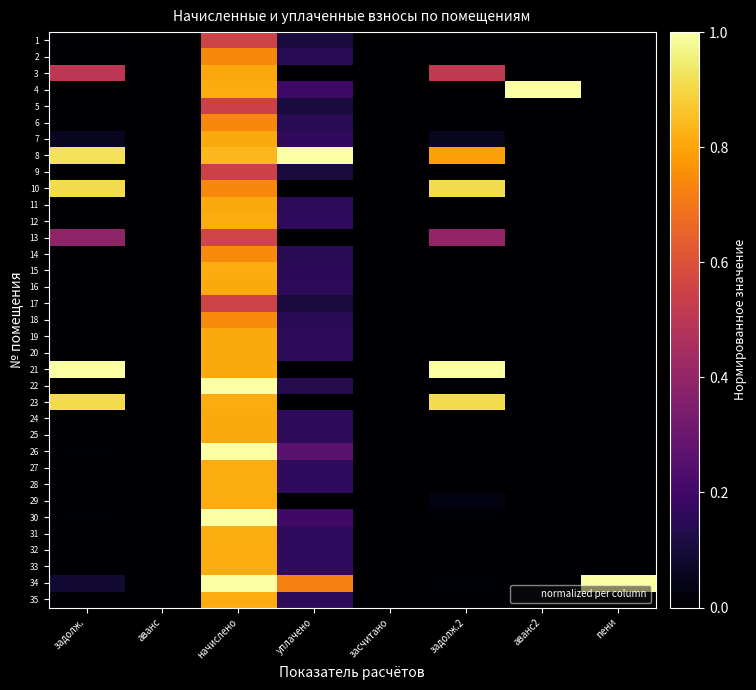

Reading left to right, extract all data points from this chart.

1: задолж.=0.0	аванс=0.0	начислено=0.6	уплачено=0.1	засчитано=0.0	задолж.2=0.0	аванс2=0.0	пени=0.0
2: задолж.=0.0	аванс=0.0	начислено=0.7	уплачено=0.1	засчитано=0.0	задолж.2=0.0	аванс2=0.0	пени=0.0
3: задолж.=0.5	аванс=0.0	начислено=0.8	уплачено=0.0	засчитано=0.0	задолж.2=0.5	аванс2=0.0	пени=0.0
4: задолж.=0.0	аванс=0.0	начислено=0.8	уплачено=0.2	засчитано=0.0	задолж.2=0.0	аванс2=1.0	пени=0.0
5: задолж.=0.0	аванс=0.0	начислено=0.5	уплачено=0.1	засчитано=0.0	задолж.2=0.0	аванс2=0.0	пени=0.0
6: задолж.=0.0	аванс=0.0	начислено=0.7	уплачено=0.1	засчитано=0.0	задолж.2=0.0	аванс2=0.0	пени=0.0
7: задолж.=0.1	аванс=0.0	начислено=0.8	уплачено=0.2	засчитано=0.0	задолж.2=0.1	аванс2=0.0	пени=0.0
8: задолж.=0.9	аванс=0.0	начислено=0.8	уплачено=1.0	засчитано=0.0	задолж.2=0.8	аванс2=0.0	пени=0.0
9: задолж.=0.0	аванс=0.0	начислено=0.5	уплачено=0.1	засчитано=0.0	задолж.2=0.0	аванс2=0.0	пени=0.0
10: задолж.=0.9	аванс=0.0	начислено=0.7	уплачено=0.0	засчитано=0.0	задолж.2=0.9	аванс2=0.0	пени=0.0
11: задолж.=0.0	аванс=0.0	начислено=0.8	уплачено=0.2	засчитано=0.0	задолж.2=0.0	аванс2=0.0	пени=0.0
12: задолж.=0.0	аванс=0.0	начислено=0.8	уплачено=0.2	засчитано=0.0	задолж.2=0.0	аванс2=0.0	пени=0.0
13: задолж.=0.4	аванс=0.0	начислено=0.6	уплачено=0.0	засчитано=0.0	задолж.2=0.4	аванс2=0.0	пени=0.0
14: задолж.=0.0	аванс=0.0	начислено=0.7	уплачено=0.1	засчитано=0.0	задолж.2=0.0	аванс2=0.0	пени=0.0
15: задолж.=0.0	аванс=0.0	начислено=0.8	уплачено=0.2	засчитано=0.0	задолж.2=0.0	аванс2=0.0	пени=0.0
16: задолж.=0.0	аванс=0.0	начислено=0.8	уплачено=0.2	засчитано=0.0	задолж.2=0.0	аванс2=0.0	пени=0.0
17: задолж.=0.0	аванс=0.0	начислено=0.6	уплачено=0.1	засчитано=0.0	задолж.2=0.0	аванс2=0.0	пени=0.0
18: задолж.=0.0	аванс=0.0	начислено=0.7	уплачено=0.1	засчитано=0.0	задолж.2=0.0	аванс2=0.0	пени=0.0
19: задолж.=0.0	аванс=0.0	начислено=0.8	уплачено=0.2	засчитано=0.0	задолж.2=0.0	аванс2=0.0	пени=0.0
20: задолж.=0.0	аванс=0.0	начислено=0.8	уплачено=0.2	засчитано=0.0	задолж.2=0.0	аванс2=0.0	пени=0.0
21: задолж.=1.0	аванс=0.0	начислено=0.8	уплачено=0.0	засчитано=0.0	задолж.2=1.0	аванс2=0.0	пени=0.0
22: задолж.=0.0	аванс=0.0	начислено=1.0	уплачено=0.1	засчитано=0.0	задолж.2=0.0	аванс2=0.0	пени=0.0
23: задолж.=0.9	аванс=0.0	начислено=0.8	уплачено=0.0	засчитано=0.0	задолж.2=0.9	аванс2=0.0	пени=0.0
24: задолж.=0.0	аванс=0.0	начислено=0.8	уплачено=0.2	засчитано=0.0	задолж.2=0.0	аванс2=0.0	пени=0.0
25: задолж.=0.0	аванс=0.0	начислено=0.8	уплачено=0.2	засчитано=0.0	задолж.2=0.0	аванс2=0.0	пени=0.0
26: задолж.=0.0	аванс=0.0	начислено=1.0	уплачено=0.3	засчитано=0.0	задолж.2=0.0	аванс2=0.0	пени=0.0
27: задолж.=0.0	аванс=0.0	начислено=0.8	уплачено=0.2	засчитано=0.0	задолж.2=0.0	аванс2=0.0	пени=0.0
28: задолж.=0.0	аванс=0.0	начислено=0.8	уплачено=0.2	засчитано=0.0	задолж.2=0.0	аванс2=0.0	пени=0.0
29: задолж.=0.0	аванс=0.0	начислено=0.8	уплачено=0.0	засчитано=0.0	задолж.2=0.0	аванс2=0.0	пени=0.0
30: задолж.=0.0	аванс=0.0	начислено=1.0	уплачено=0.2	засчитано=0.0	задолж.2=0.0	аванс2=0.0	пени=0.0
31: задолж.=0.0	аванс=0.0	начислено=0.8	уплачено=0.2	засчитано=0.0	задолж.2=0.0	аванс2=0.0	пени=0.0
32: задолж.=0.0	аванс=0.0	начислено=0.8	уплачено=0.2	засчитано=0.0	задолж.2=0.0	аванс2=0.0	пени=0.0
33: задолж.=0.0	аванс=0.0	начислено=0.8	уплачено=0.2	засчитано=0.0	задолж.2=0.0	аванс2=0.0	пени=0.0
34: задолж.=0.1	аванс=0.0	начислено=1.0	уплачено=0.7	засчитано=0.0	задолж.2=0.0	аванс2=0.0	пени=1.0
35: задолж.=0.0	аванс=0.0	начислено=0.8	уплачено=0.2	засчитано=0.0	задолж.2=0.0	аванс2=0.0	пени=0.0